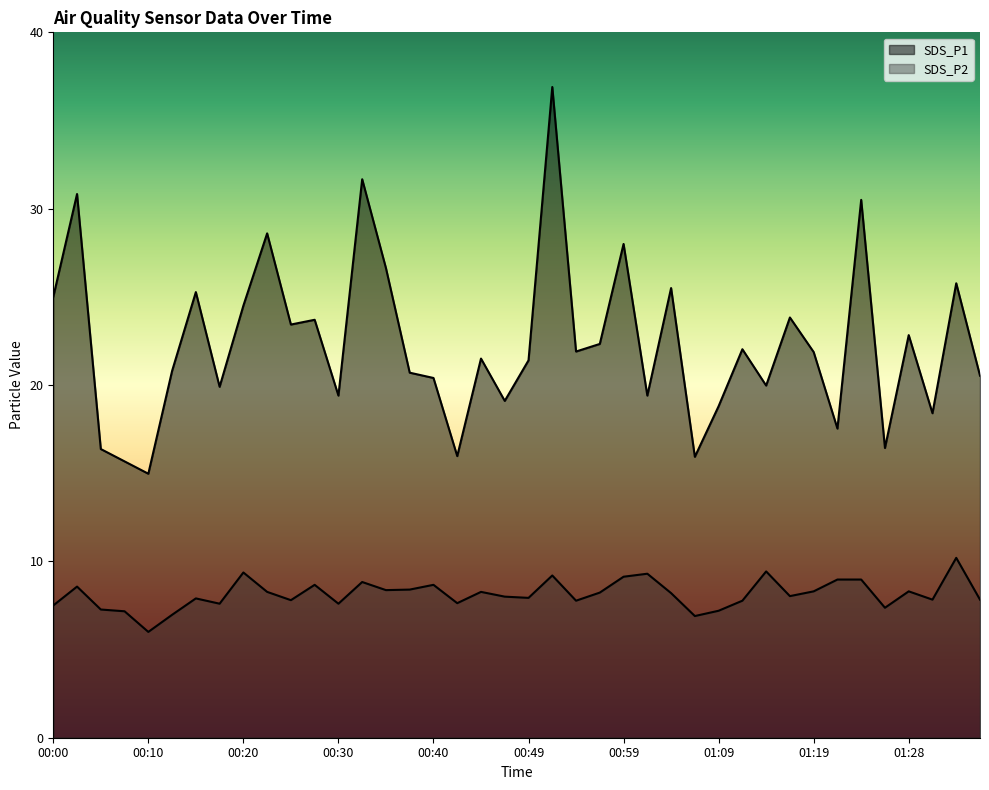

What is the average value of the SDS_P1 series?

22.4